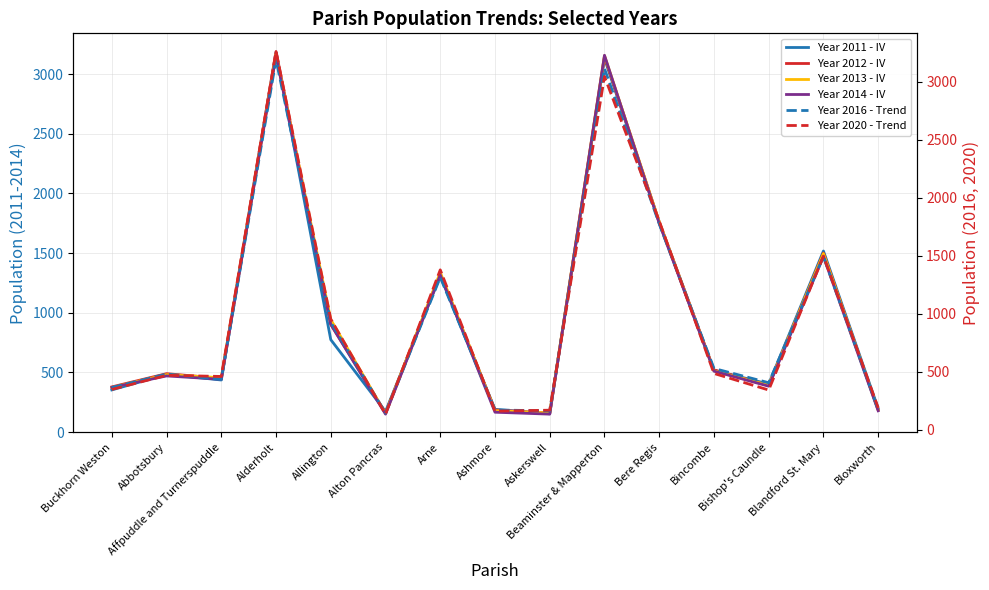

What is the difference between the maximum and minimum values in the Year 2020 - dashed series?

3129